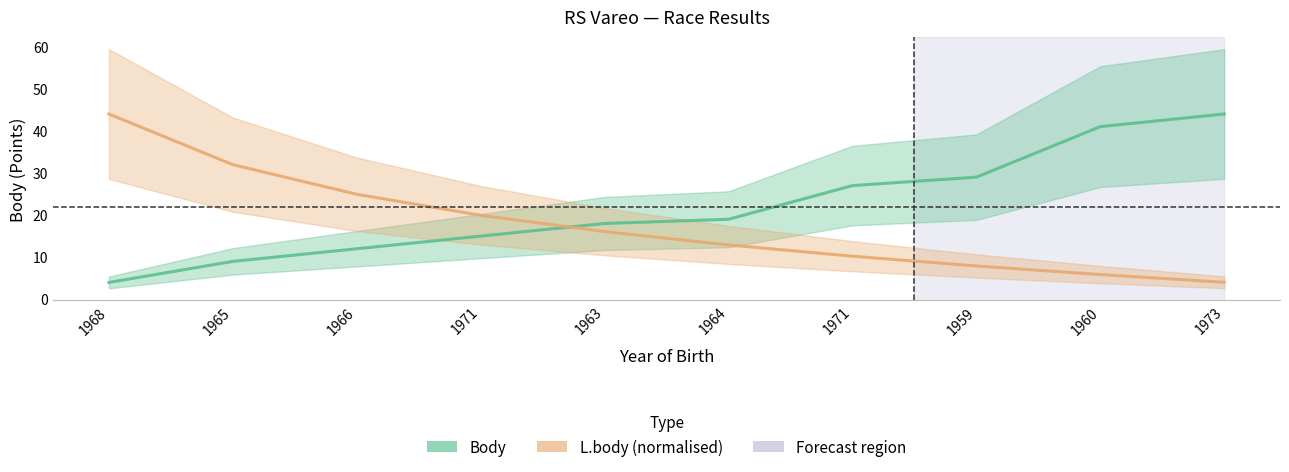

How many distinct data groups are displayed?

2